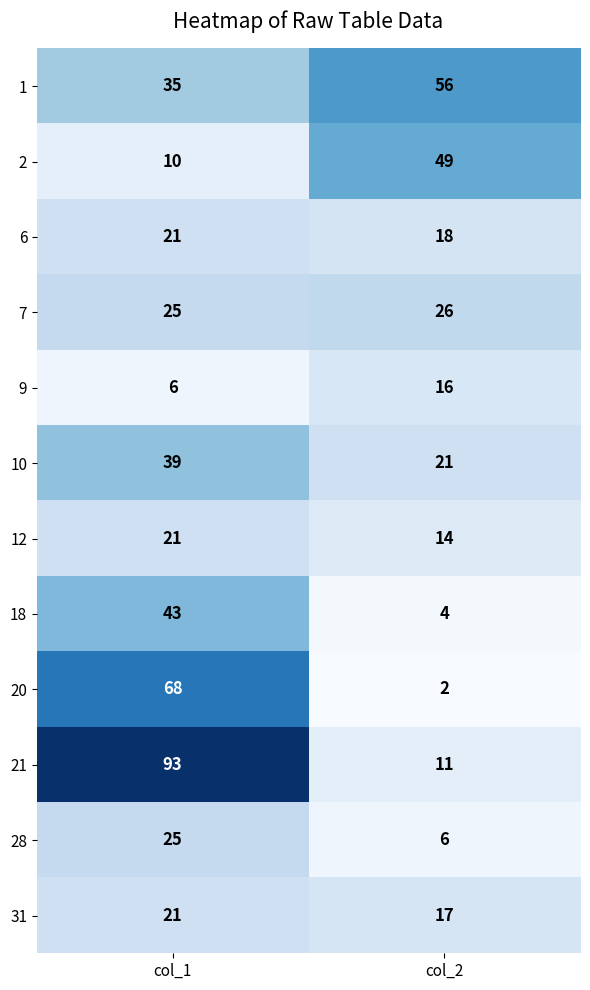

Reading right to left, transcribe all the data shown in this chart.

1: 56	35
2: 49	10
6: 18	21
7: 26	25
9: 16	6
10: 21	39
12: 14	21
18: 4	43
20: 2	68
21: 11	93
28: 6	25
31: 17	21